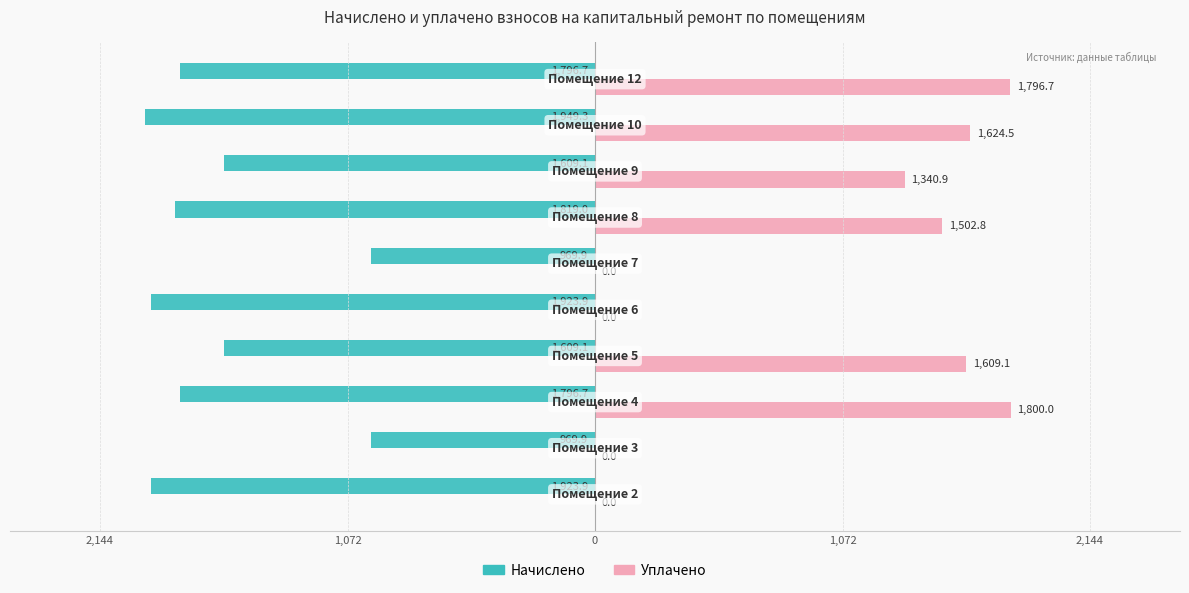

What are all the series names shown in the legend?

Начислено, Уплачено